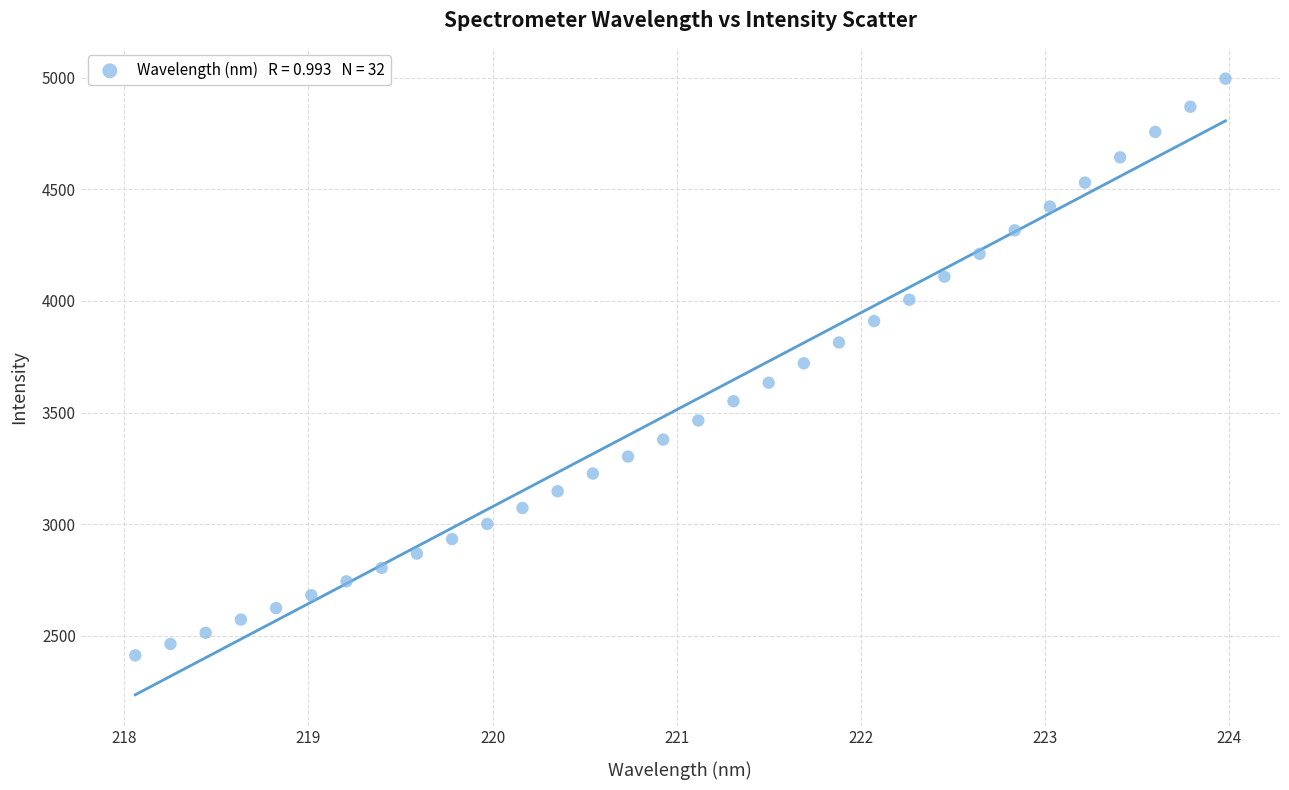

What is the range of X values (max minus min)?

5.9